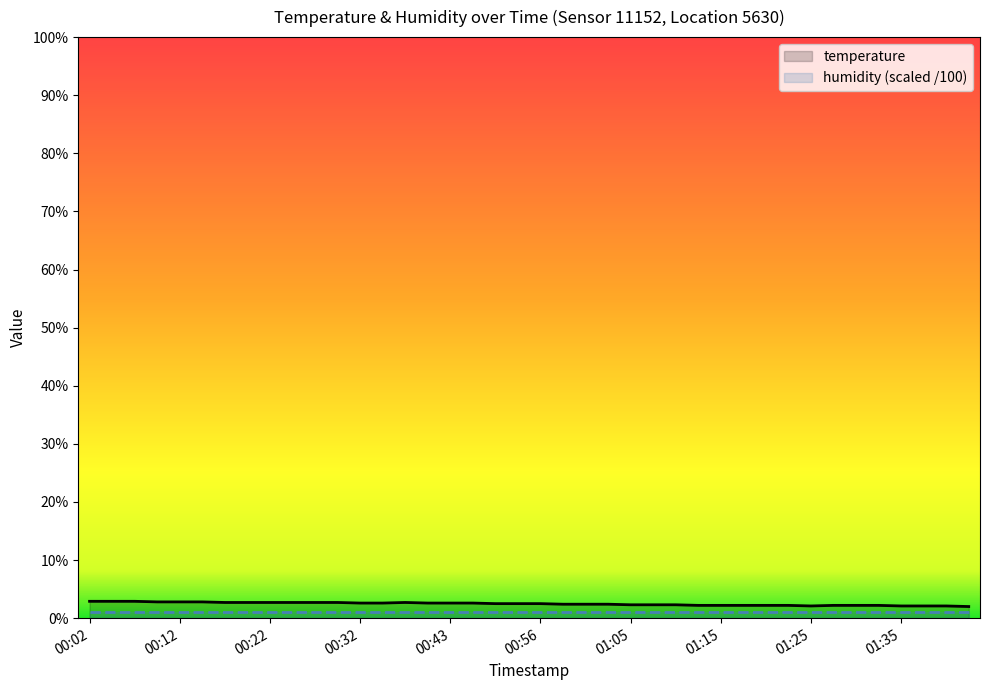

Does the chart display data point markers on the line(s)?

No